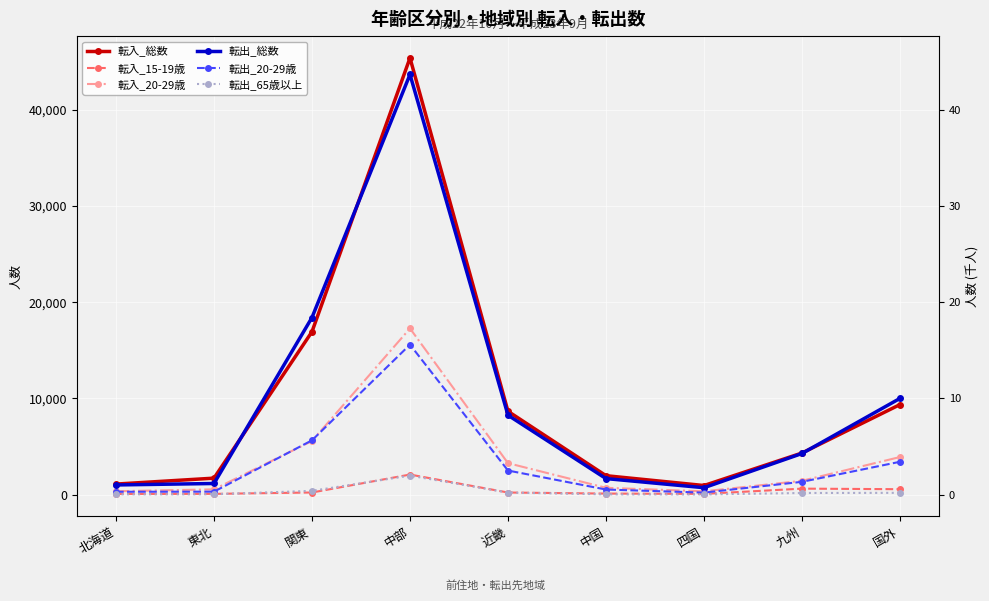

True or false: 転出_総数 has more than 0 interior local peaks.

True